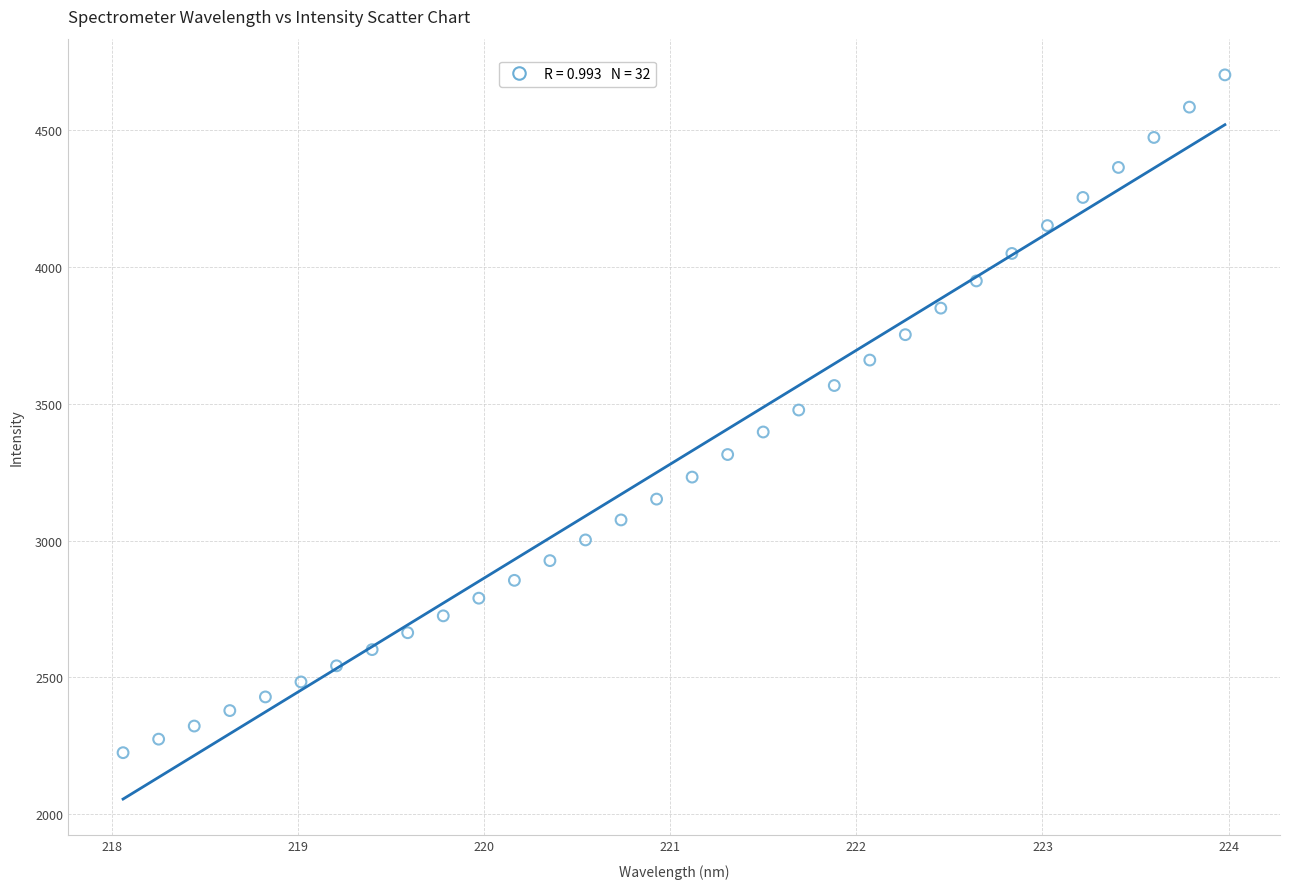

What is the range of Y values (max minus min)?

2475.7